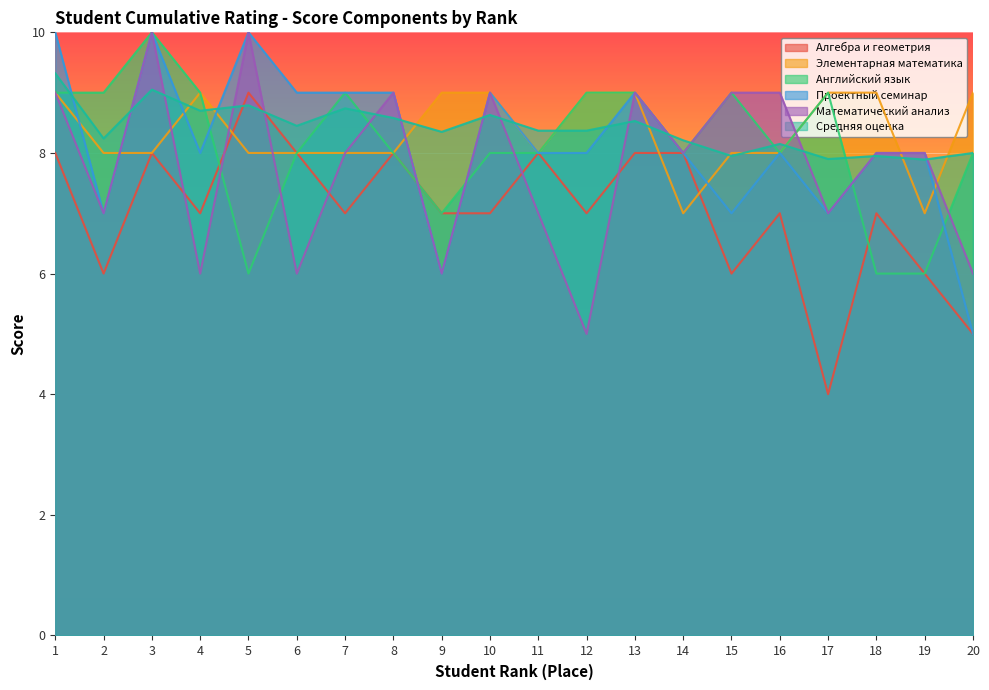

What is the average value of the Элементарная математика series?

8.3